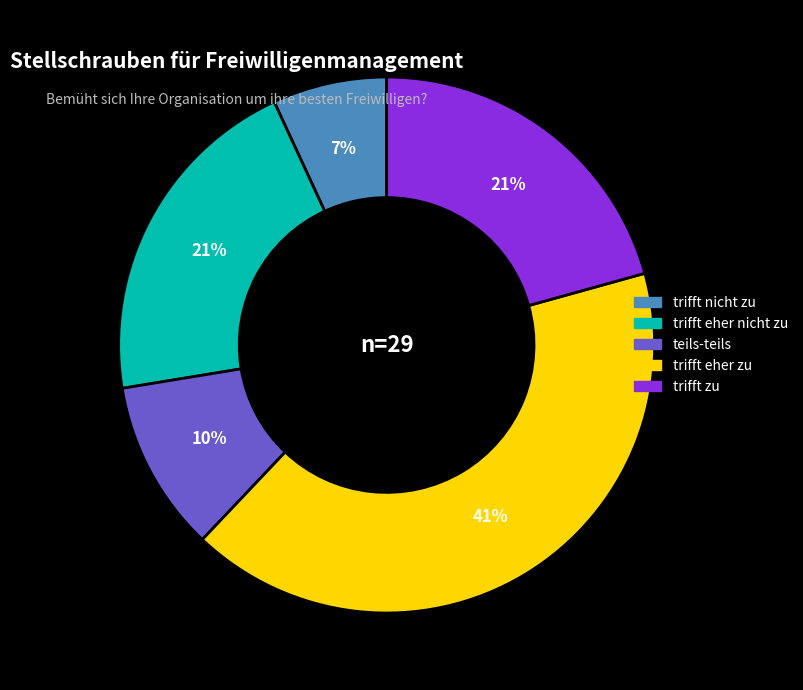

Is there a majority slice in this chart?

No